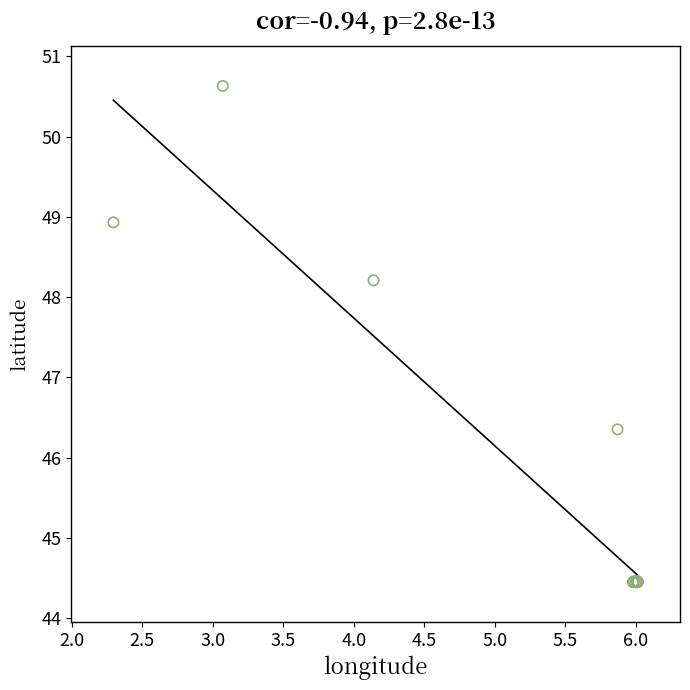

What Y value in the scatter plot is closest to 47?

46.4